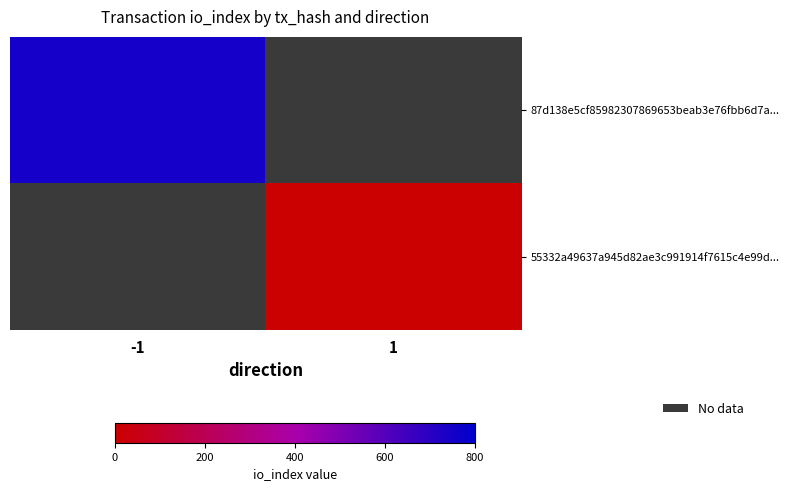

The 55332a49637a945d82ae3c991914f7615c4e99d... series shows 6.8 at 1. True or false?

False